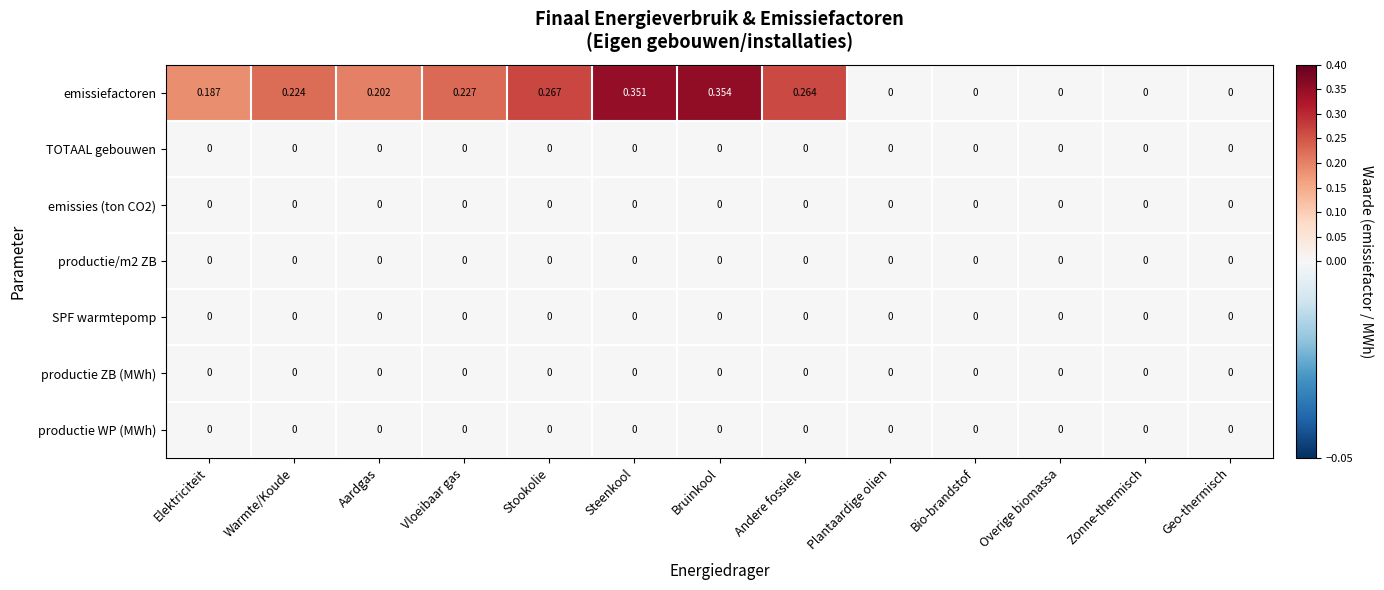

Which series has the largest total across all categories?

emissiefactoren